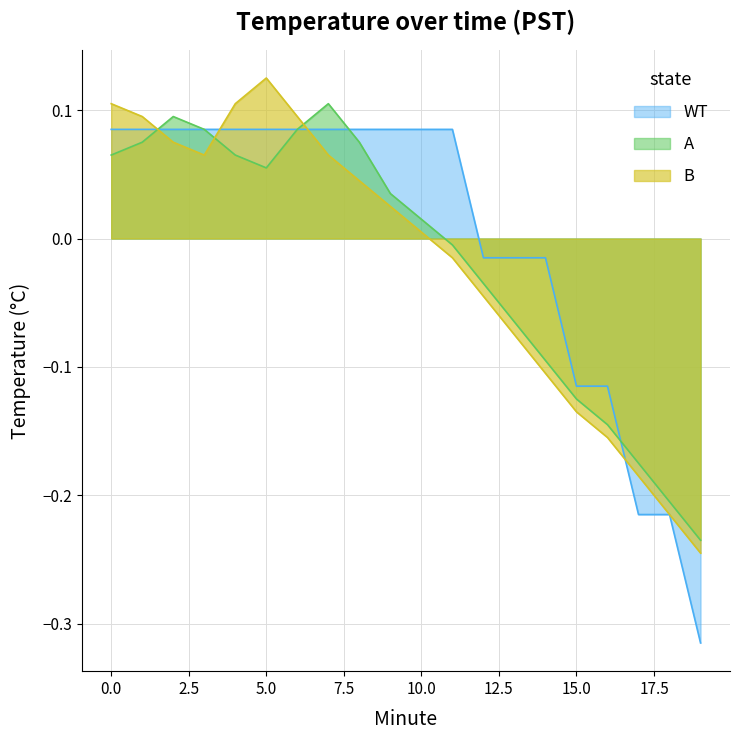

At which label does A reach its minimum?

19